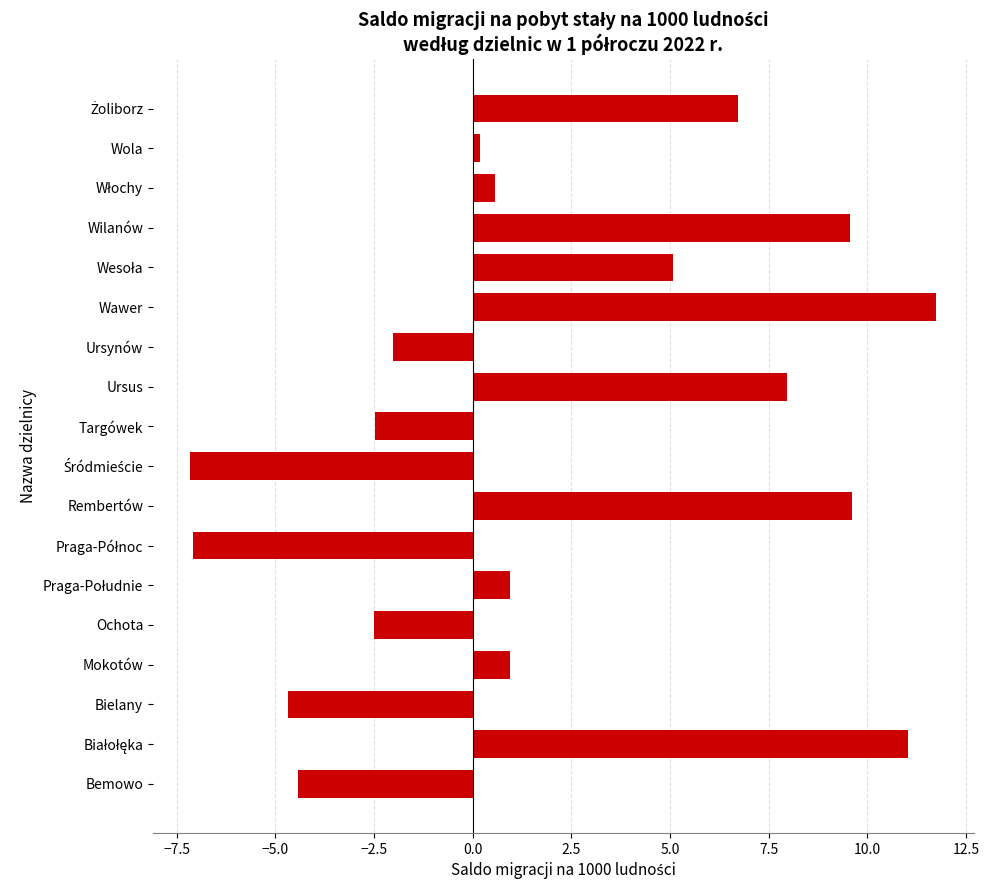

The chart shows a value of -4.3 at Ochota. True or false?

False